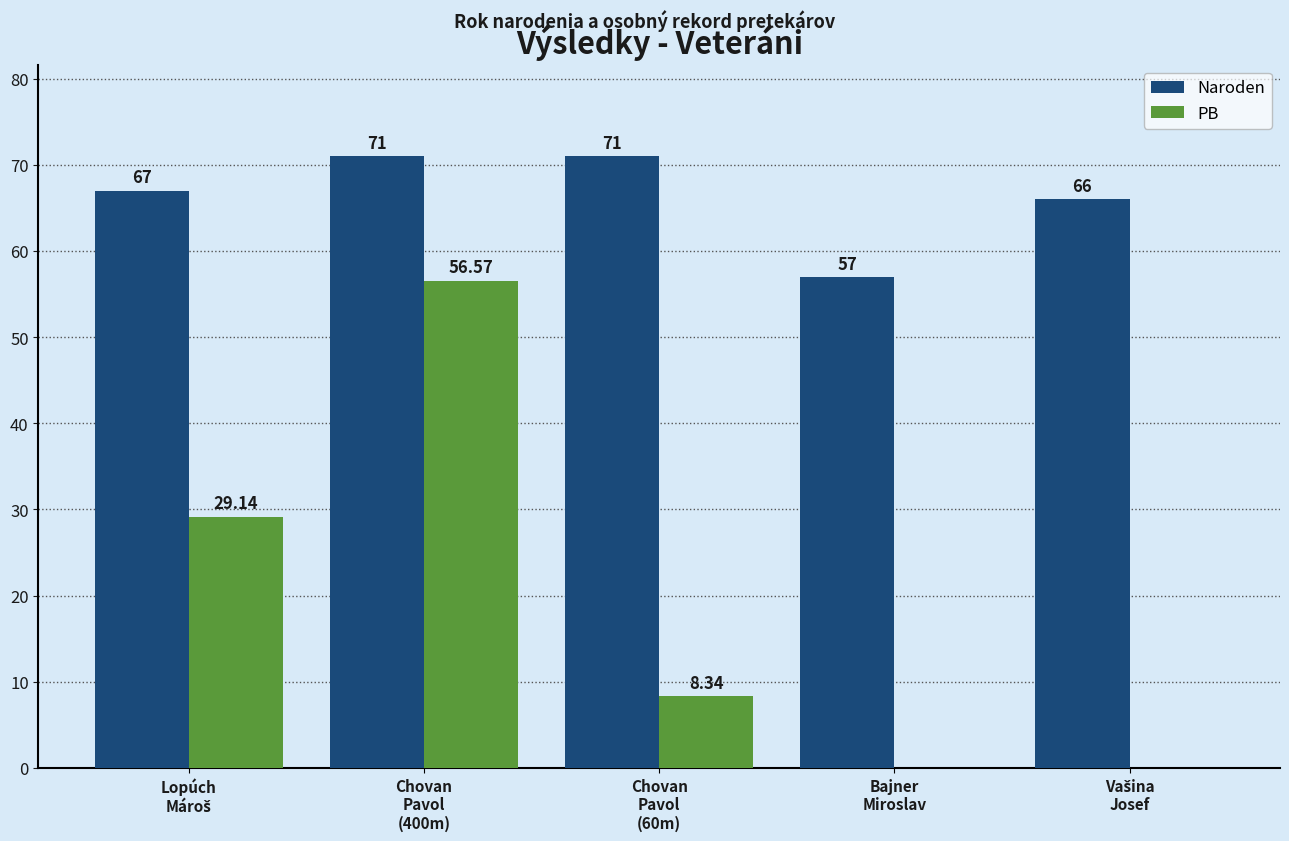

How many groups of bars are there?

5